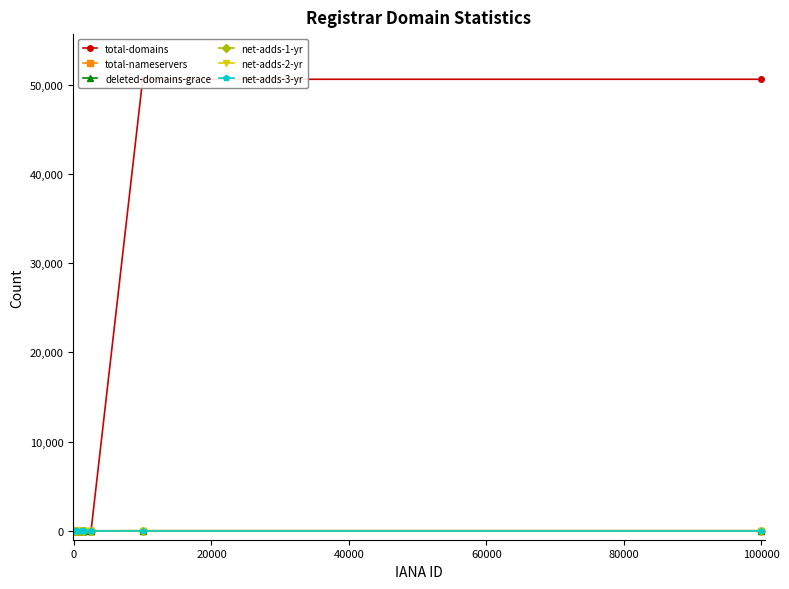

Which series has the widest spread of values?

total-domains